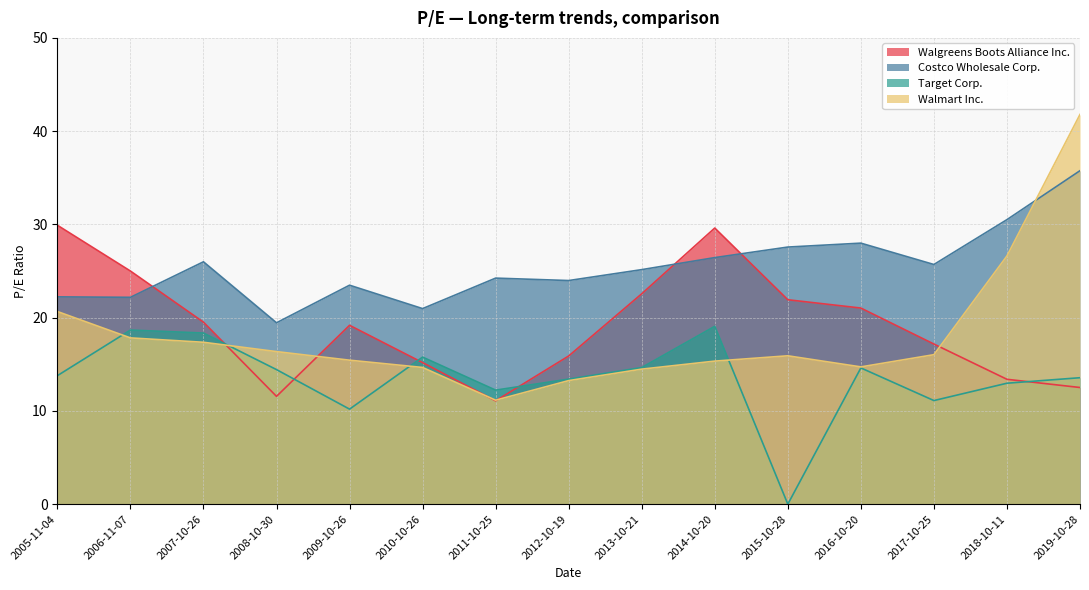

The value of Costco Wholesale Corp. at 2008-10-30 is 19.4. True or false?

True